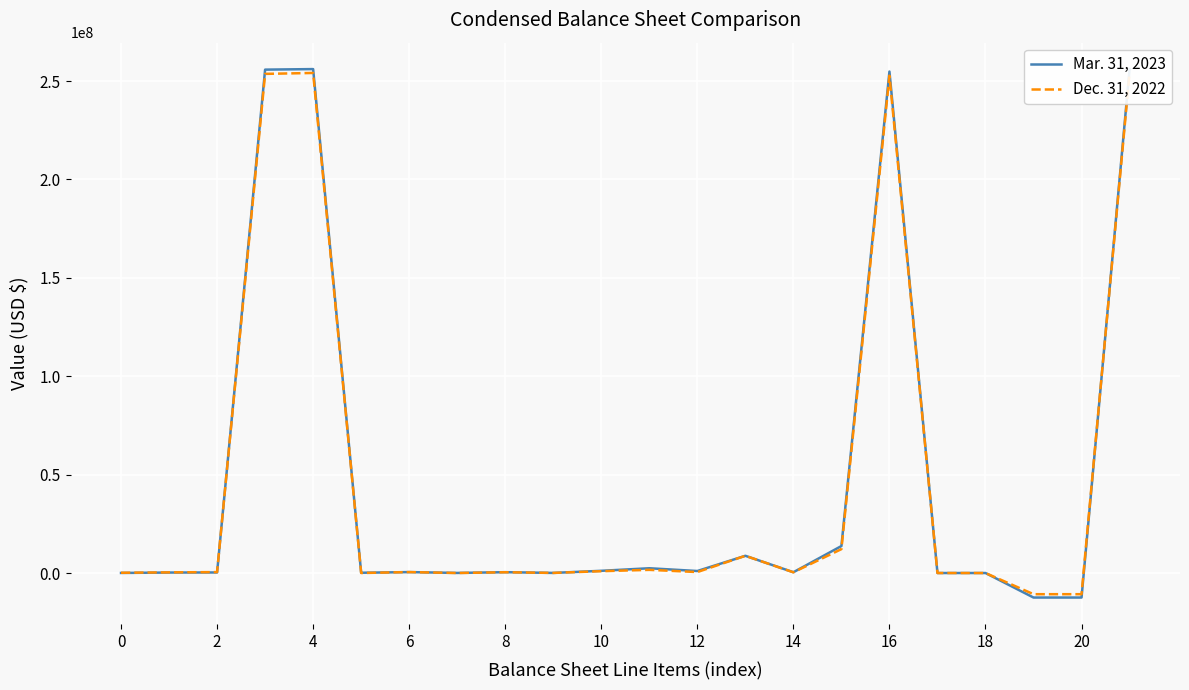

How many values in Mar. 31, 2023 are below zero?

2